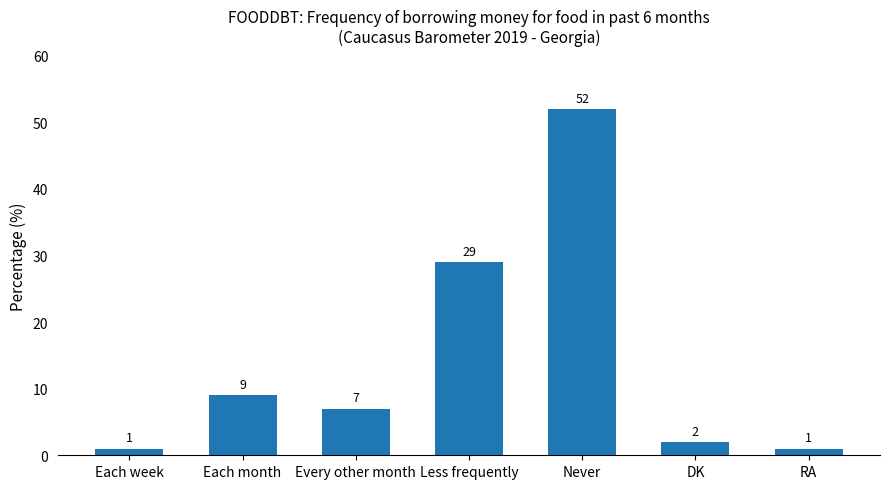

How many values are below 7?

3